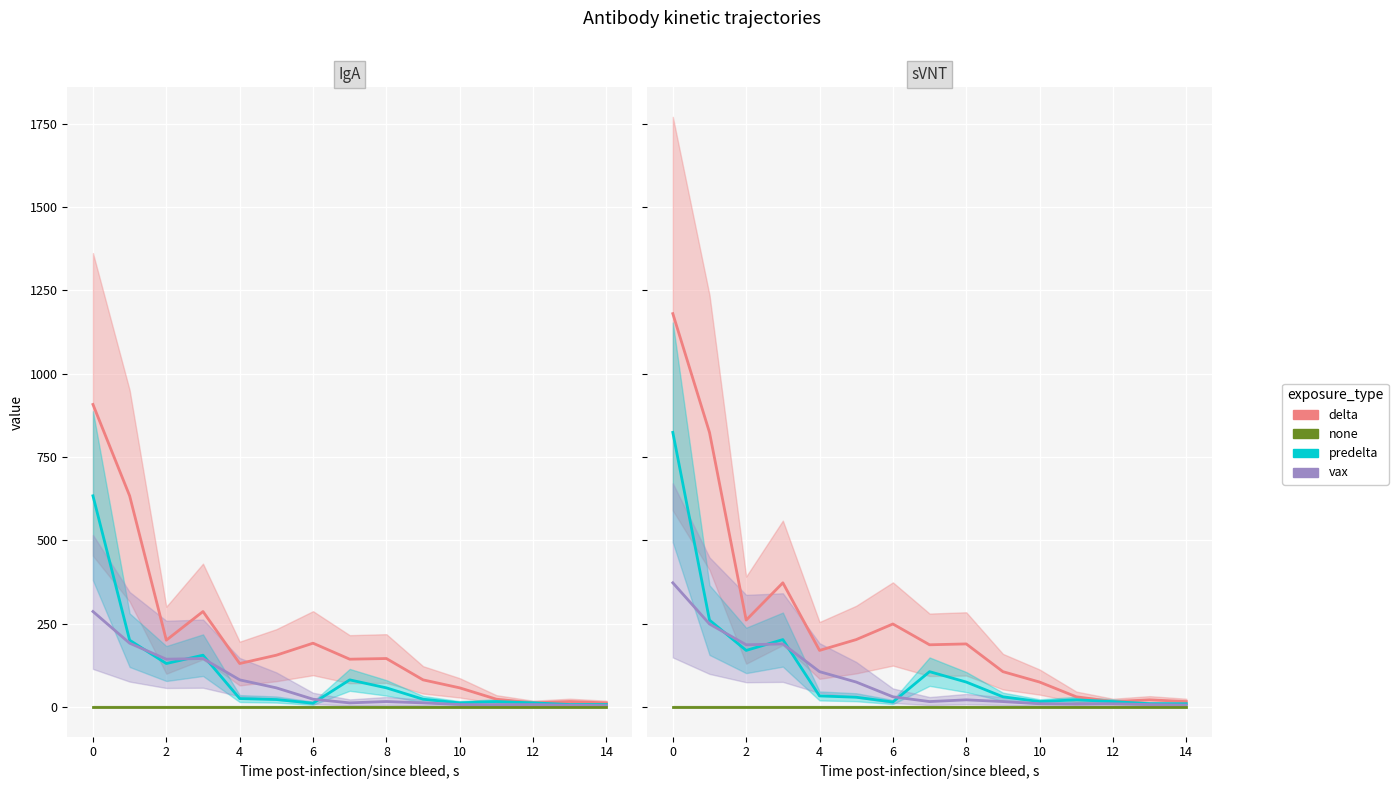

How many values in the vax series exceed 22?

8